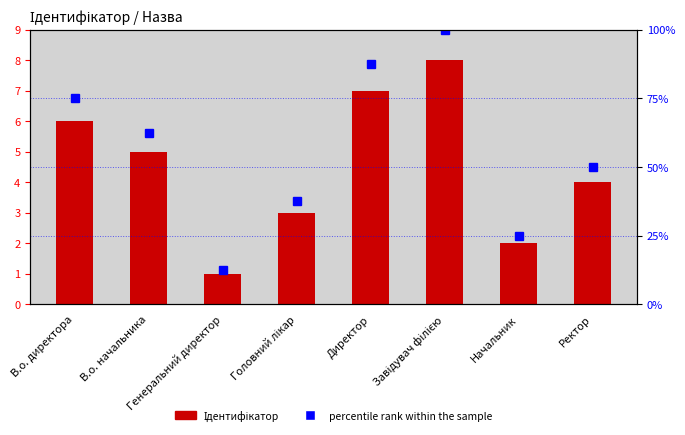

How many distinct data groups are displayed?

2